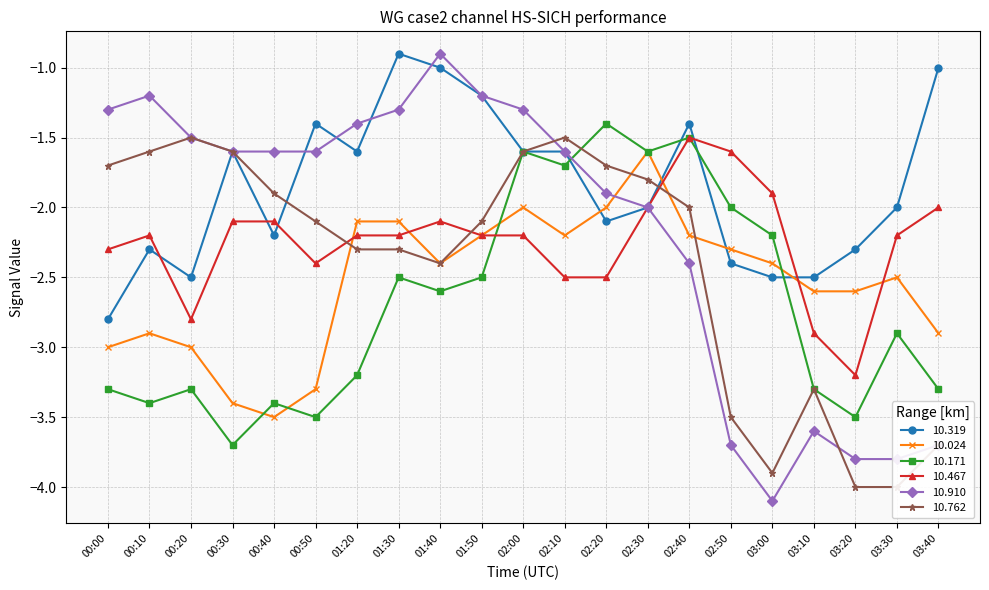

Is it true that 10.762 equals -3.5 at 02:50?

True